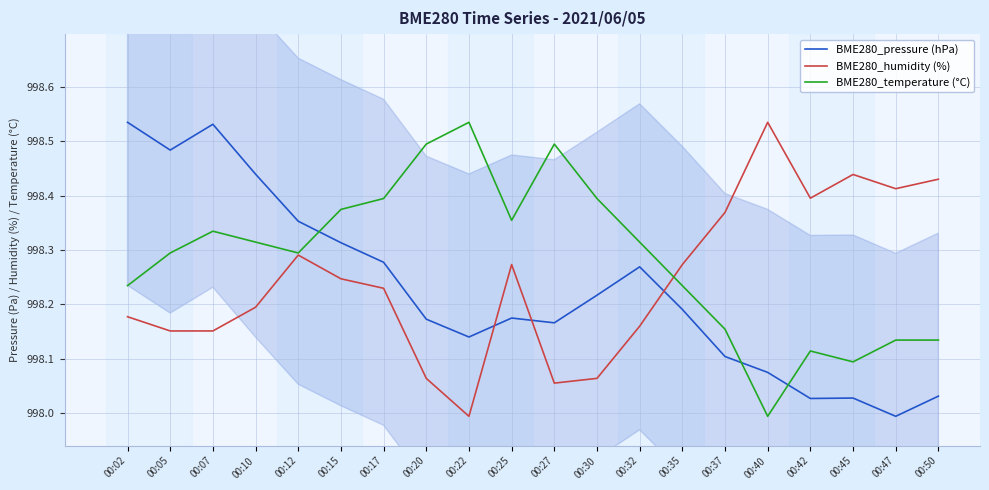

At which label is BME280_temperature (°C) closest to 998?

00:40